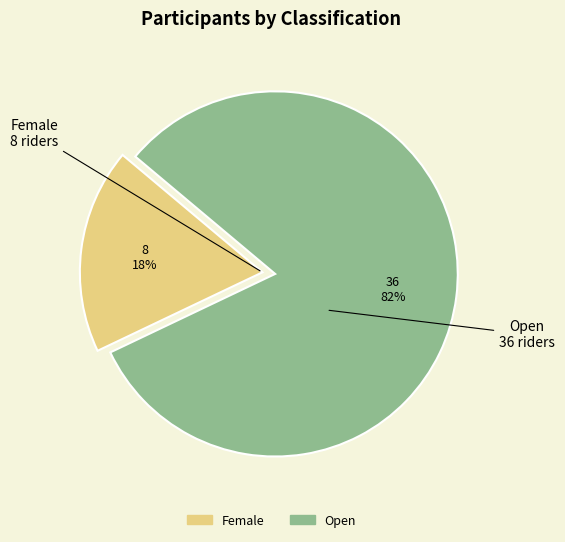

How many slices are in this pie chart?

2